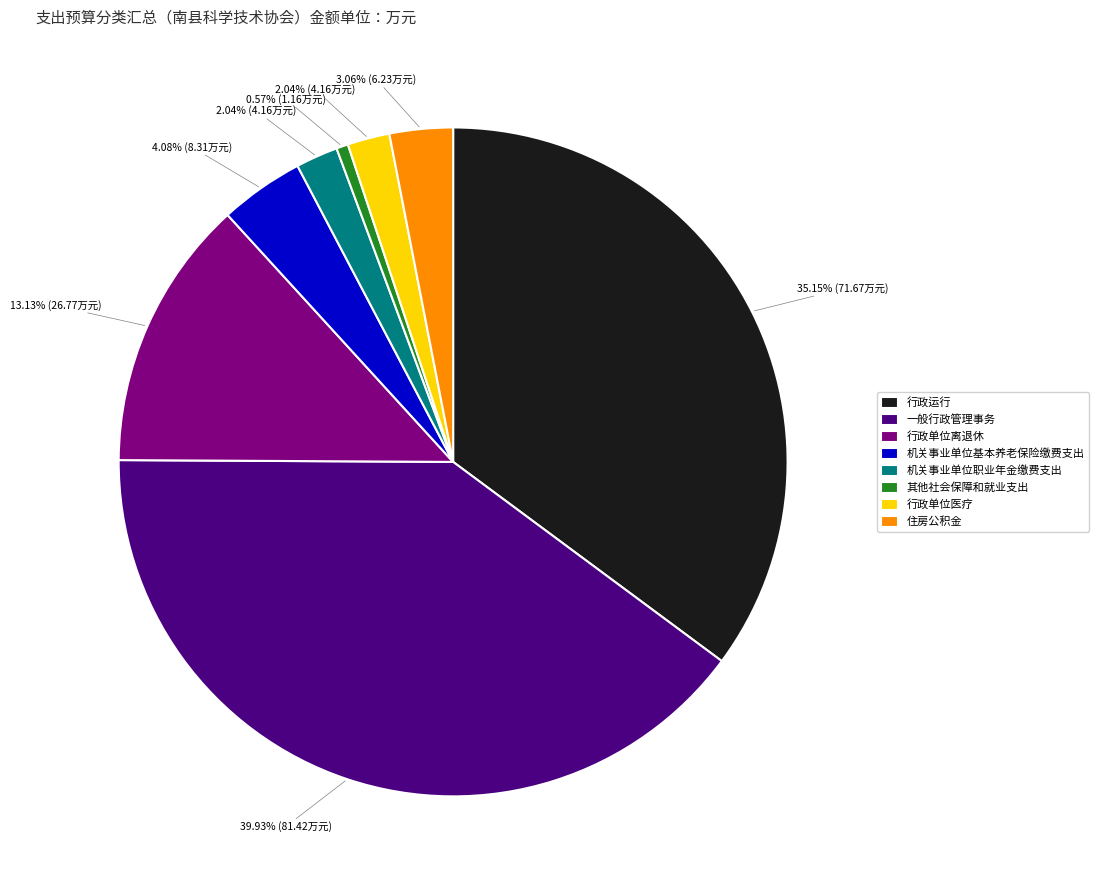

Is it true that 行政运行 is 35% of the pie?

True